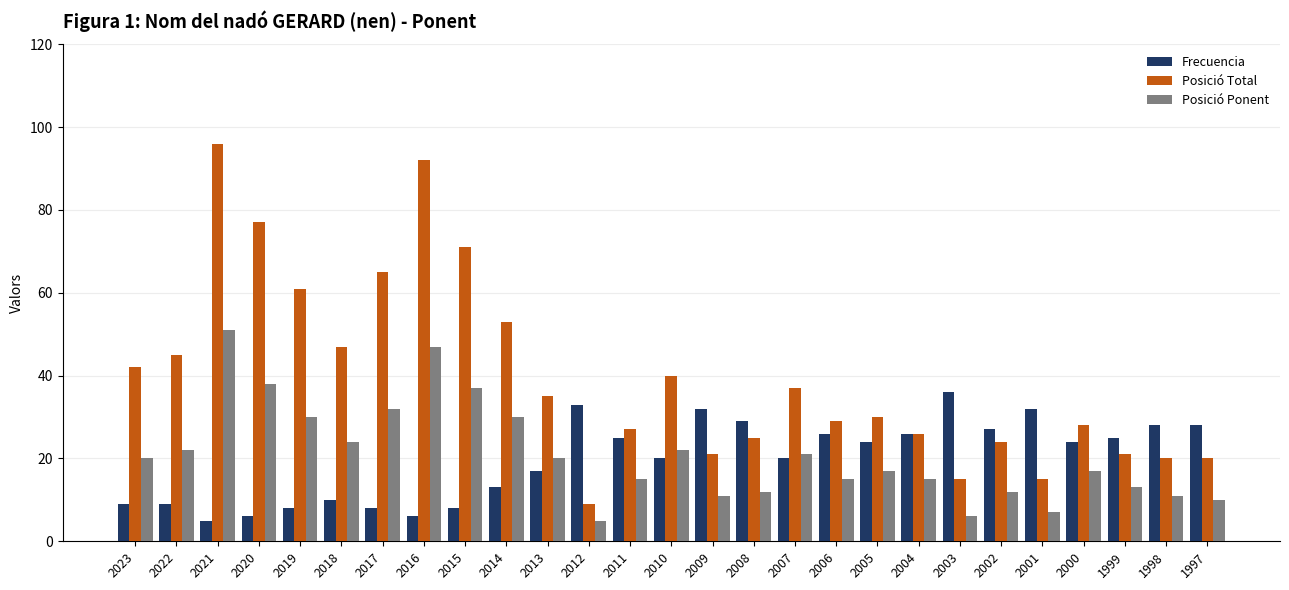

What is the smallest value displayed?

5